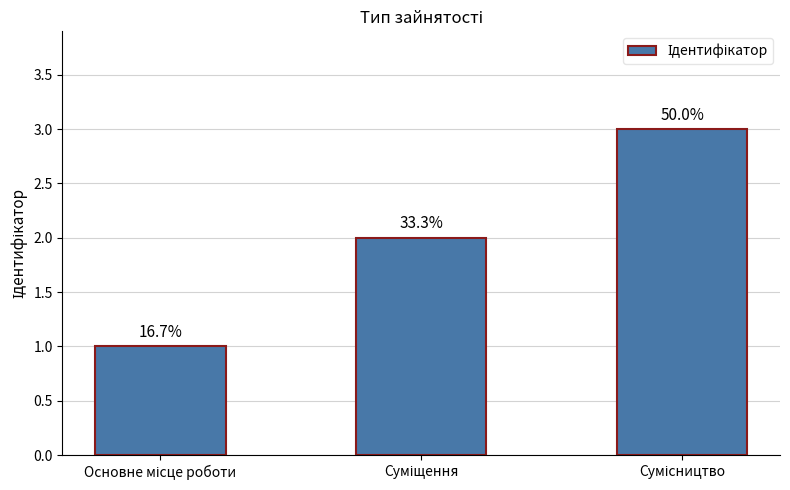

List the labels in order of value, smallest first.

Основне місце роботи, Суміщення, Сумісництво